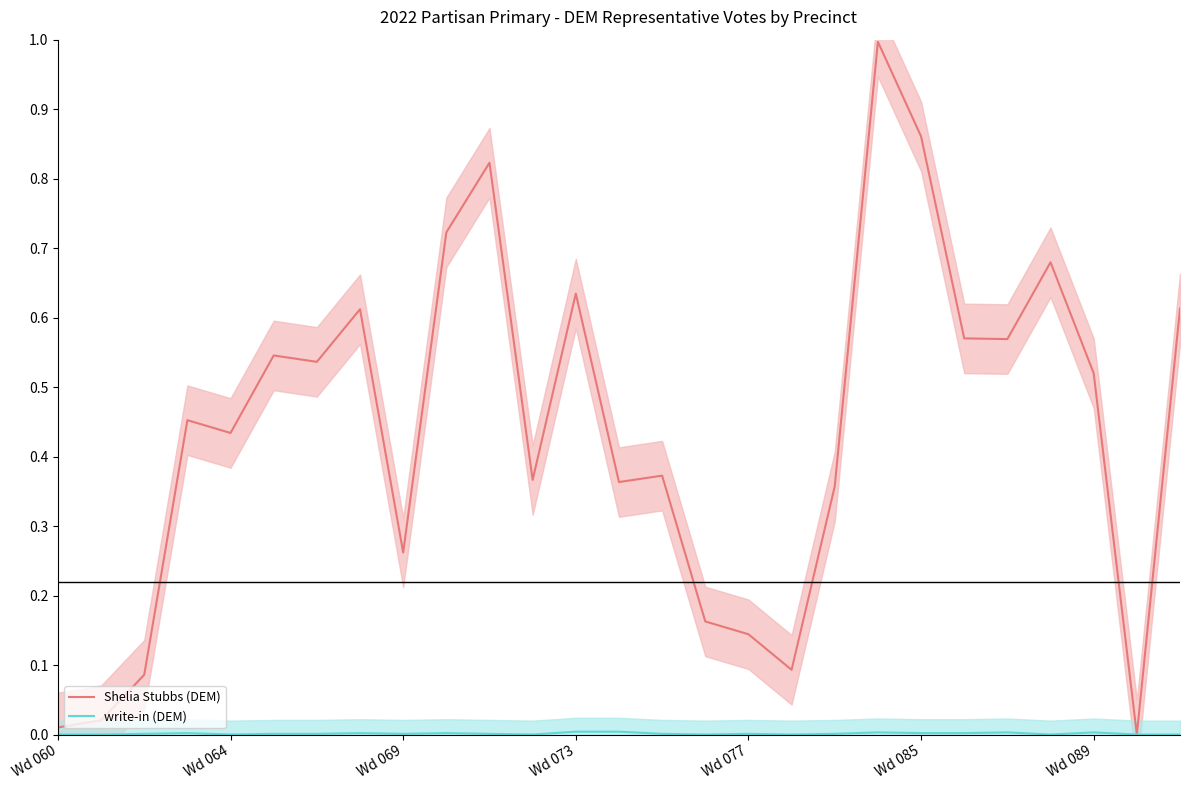

True or false: Shelia Stubbs (DEM) and write-in (DEM) intersect in this chart.

False